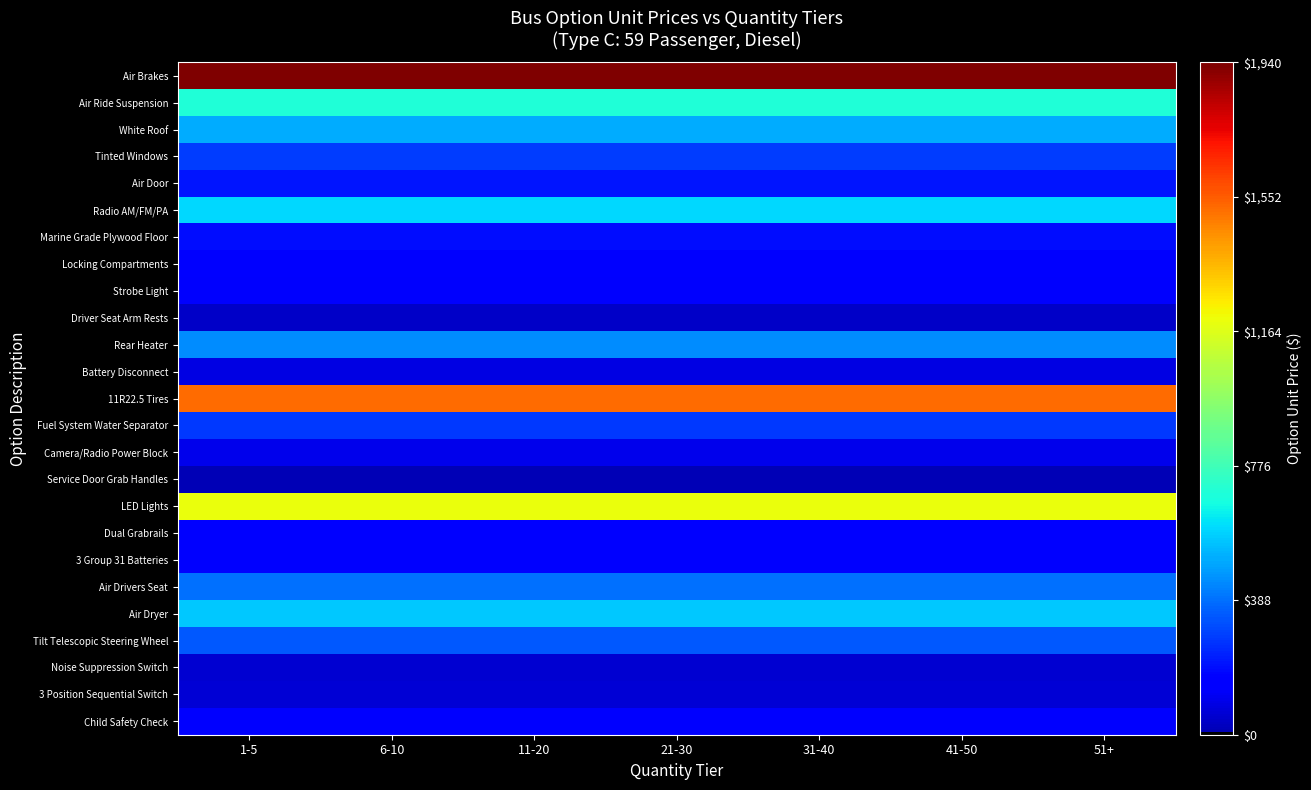

Reading left to right, transcribe all the data shown in this chart.

Air Brakes: 1-5=1940	6-10=1940	11-20=1940	21-30=1940	31-40=1940	41-50=1940	51+=1940
Air Ride Suspension: 1-5=703	6-10=703	11-20=703	21-30=703	31-40=703	41-50=703	51+=703
White Roof: 1-5=506	6-10=506	11-20=506	21-30=506	31-40=506	41-50=506	51+=506
Tinted Windows: 1-5=285	6-10=285	11-20=285	21-30=285	31-40=285	41-50=285	51+=285
Air Door: 1-5=207	6-10=207	11-20=207	21-30=207	31-40=207	41-50=207	51+=207
Radio AM/FM/PA: 1-5=594	6-10=594	11-20=594	21-30=594	31-40=594	41-50=594	51+=594
Marine Grade Plywood Floor: 1-5=190	6-10=190	11-20=190	21-30=190	31-40=190	41-50=190	51+=190
Locking Compartments: 1-5=153	6-10=153	11-20=153	21-30=153	31-40=153	41-50=153	51+=153
Strobe Light: 1-5=132	6-10=132	11-20=132	21-30=132	31-40=132	41-50=132	51+=132
Driver Seat Arm Rests: 1-5=41	6-10=41	11-20=41	21-30=41	31-40=41	41-50=41	51+=41
Rear Heater: 1-5=445	6-10=445	11-20=445	21-30=445	31-40=445	41-50=445	51+=445
Battery Disconnect: 1-5=90	6-10=90	11-20=90	21-30=90	31-40=90	41-50=90	51+=90
11R22.5 Tires: 1-5=1520	6-10=1520	11-20=1520	21-30=1520	31-40=1520	41-50=1520	51+=1520
Fuel System Water Separator: 1-5=280	6-10=280	11-20=280	21-30=280	31-40=280	41-50=280	51+=280
Camera/Radio Power Block: 1-5=105	6-10=105	11-20=105	21-30=105	31-40=105	41-50=105	51+=105
Service Door Grab Handles: 1-5=9	6-10=9	11-20=9	21-30=9	31-40=9	41-50=9	51+=9
LED Lights: 1-5=1191	6-10=1191	11-20=1191	21-30=1191	31-40=1191	41-50=1191	51+=1191
Dual Grabrails: 1-5=139	6-10=139	11-20=139	21-30=139	31-40=139	41-50=139	51+=139
3 Group 31 Batteries: 1-5=174	6-10=174	11-20=174	21-30=174	31-40=174	41-50=174	51+=174
Air Drivers Seat: 1-5=391	6-10=391	11-20=391	21-30=391	31-40=391	41-50=391	51+=391
Air Dryer: 1-5=565	6-10=565	11-20=565	21-30=565	31-40=565	41-50=565	51+=565
Tilt Telescopic Steering Wheel: 1-5=348	6-10=348	11-20=348	21-30=348	31-40=348	41-50=348	51+=348
Noise Suppression Switch: 1-5=58	6-10=58	11-20=58	21-30=58	31-40=58	41-50=58	51+=58
3 Position Sequential Switch: 1-5=65	6-10=65	11-20=65	21-30=65	31-40=65	41-50=65	51+=65
Child Safety Check: 1-5=153	6-10=153	11-20=153	21-30=153	31-40=153	41-50=153	51+=153